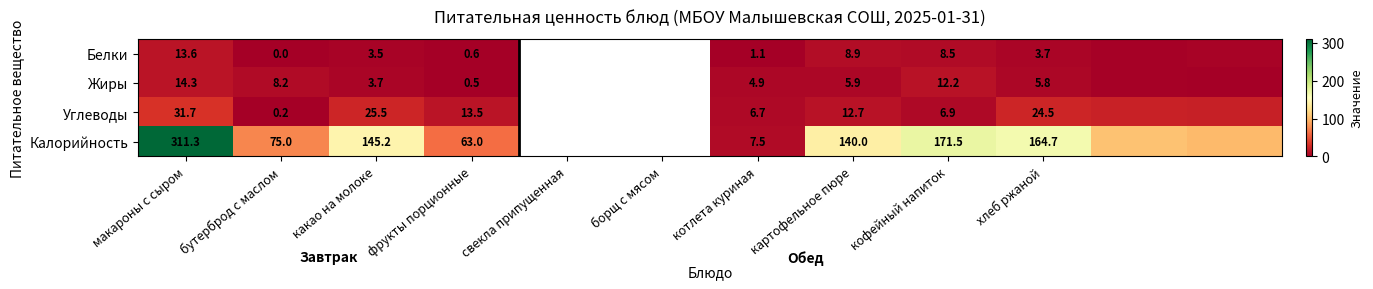

At какао на молоке, list the series in order from largest to smallest.

Калорийность, Углеводы, Жиры, Белки